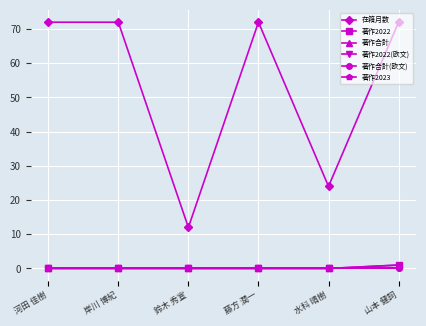

Rank the categories by 著作2022 value from lowest to highest.

河田 佳樹, 岸川 博紀, 鈴木 秀宣, 藤方 潤一, 水科 晴樹, 山本 健詞